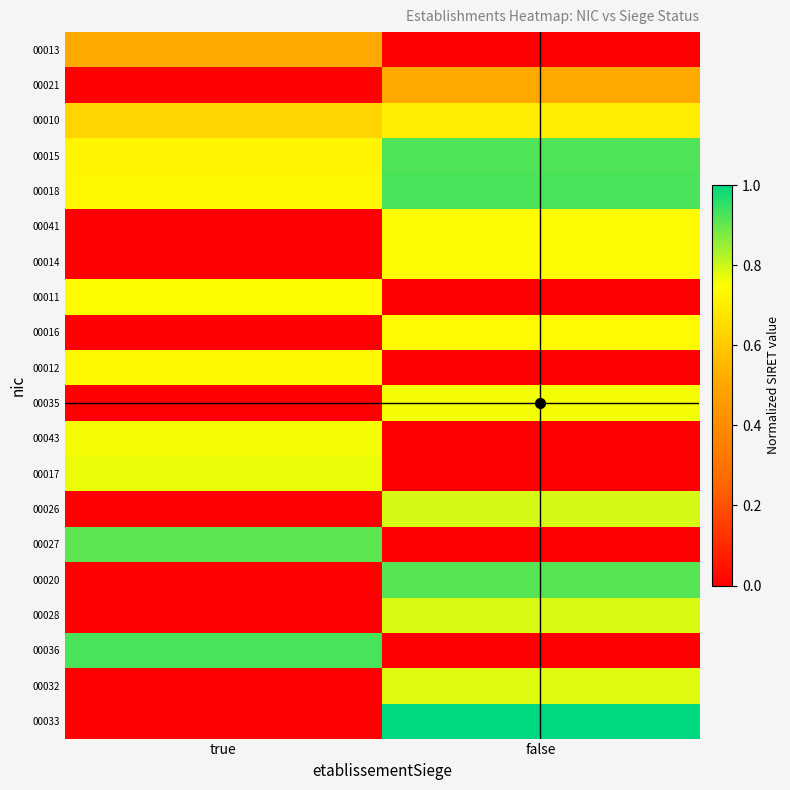

What is the greatest value displayed?

1.0